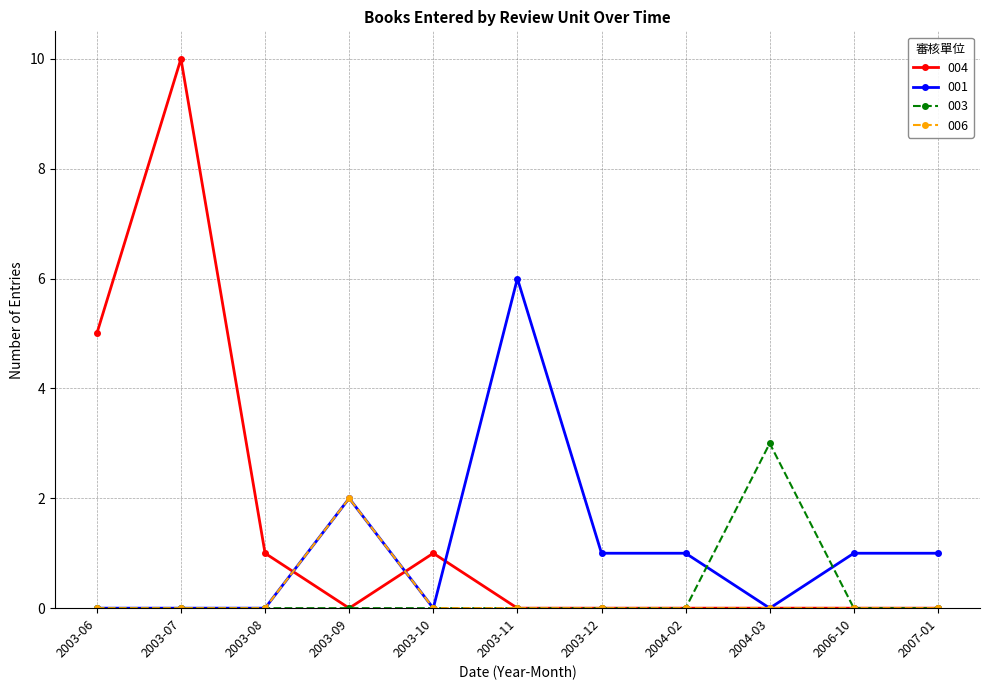

What is the spread (max minus min) of values at 2003-08?

1